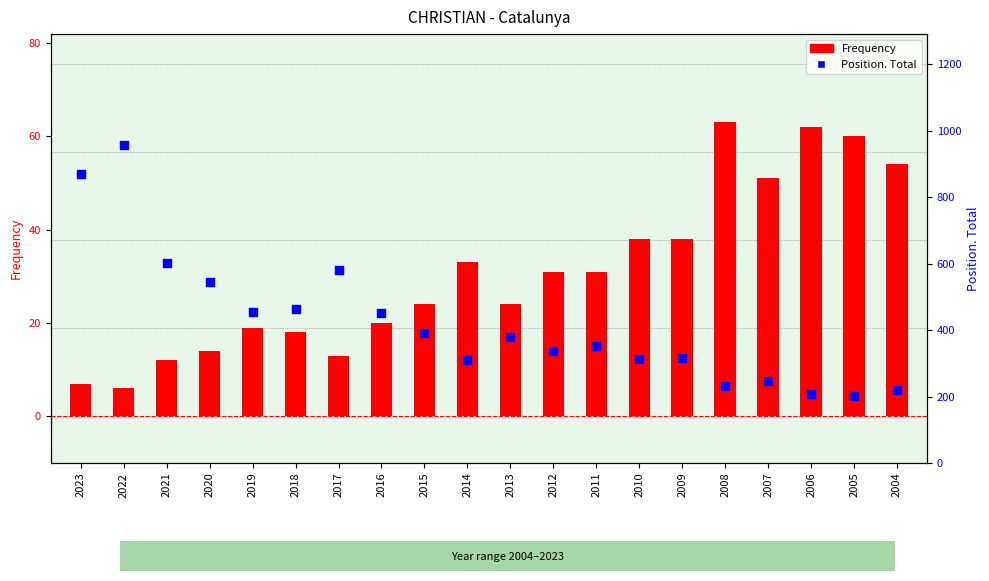

At how many categories does at least one series exceed 417?

8